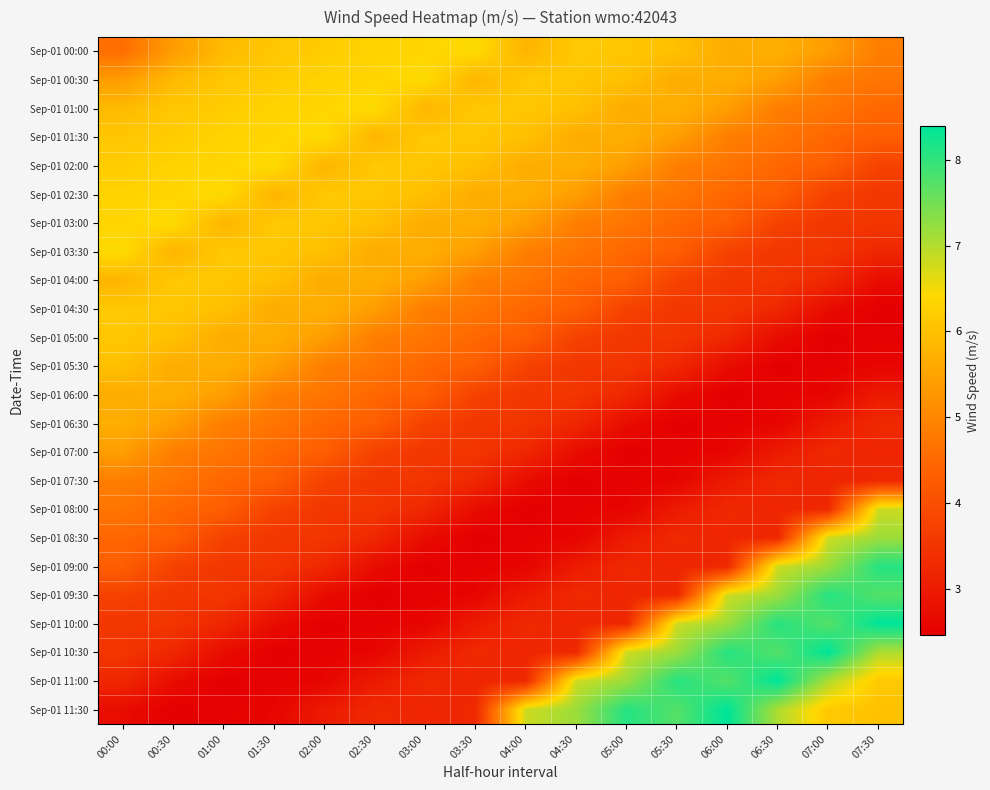

Which series has the widest spread of values?

Sep-01 10:00